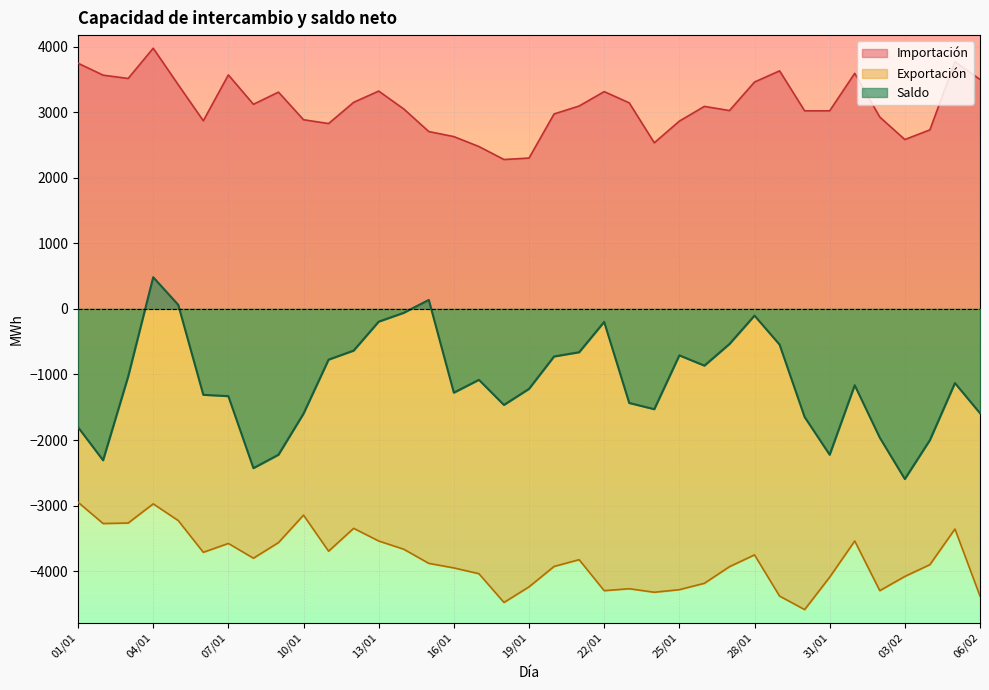

What is the smallest value displayed?

-4586.2